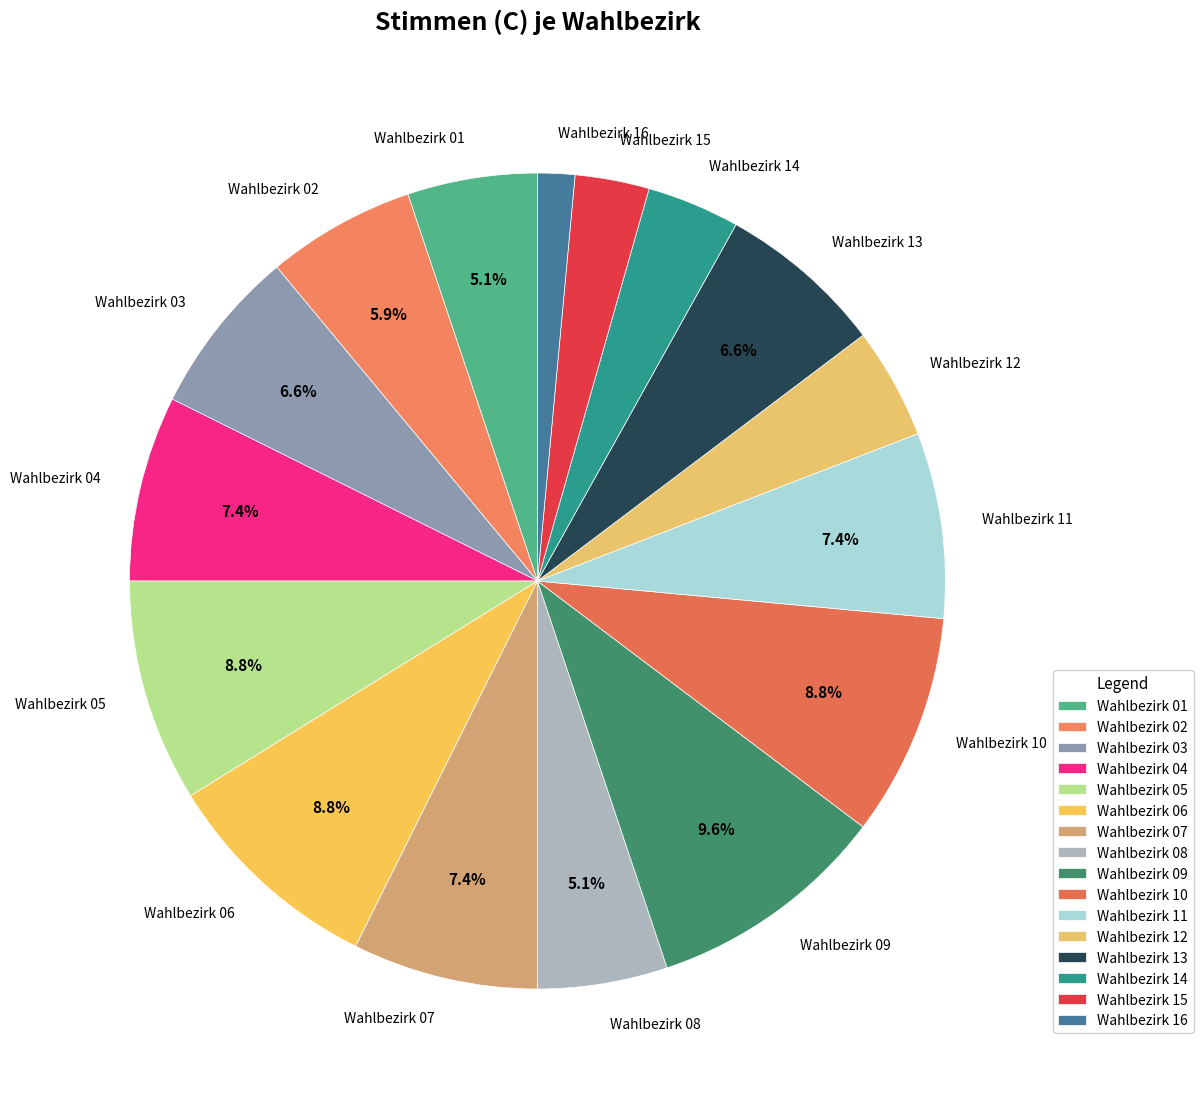

Which has a higher value, Wahlbezirk 11 or Wahlbezirk 10?

Wahlbezirk 10